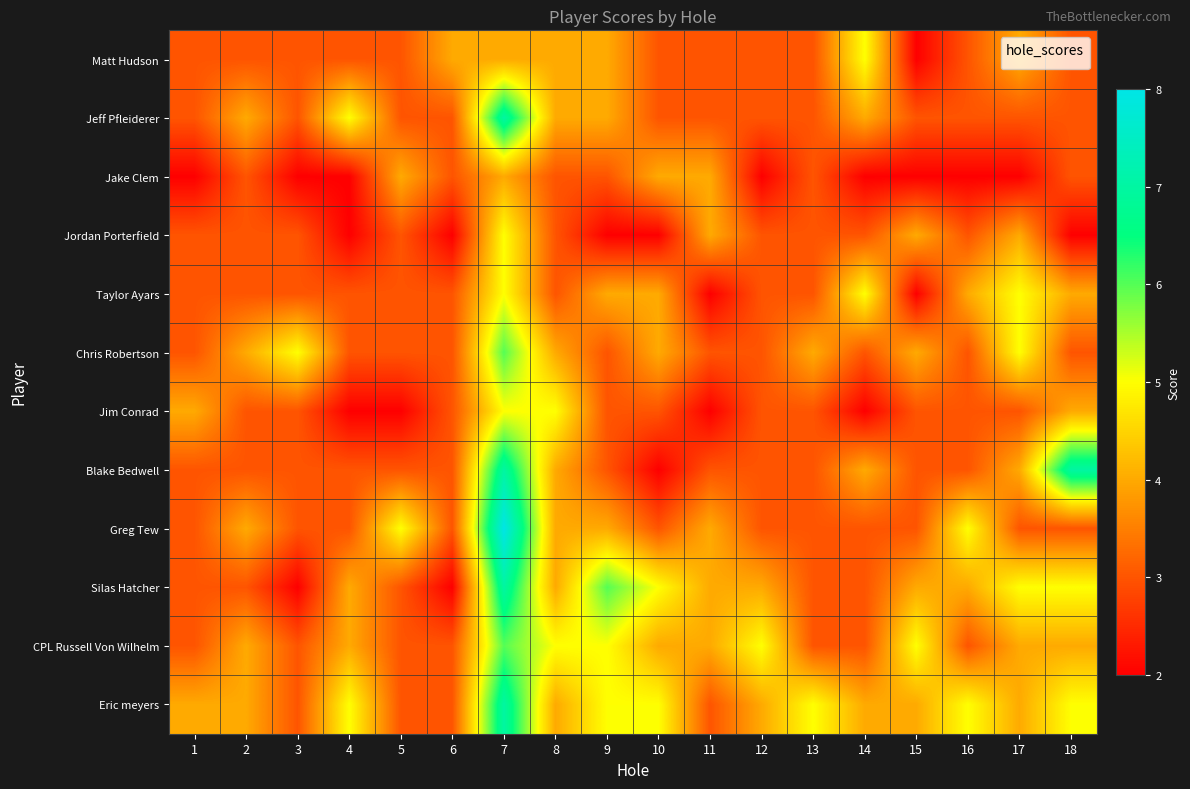

Which series has the largest range (max minus min)?

Blake Bedwell